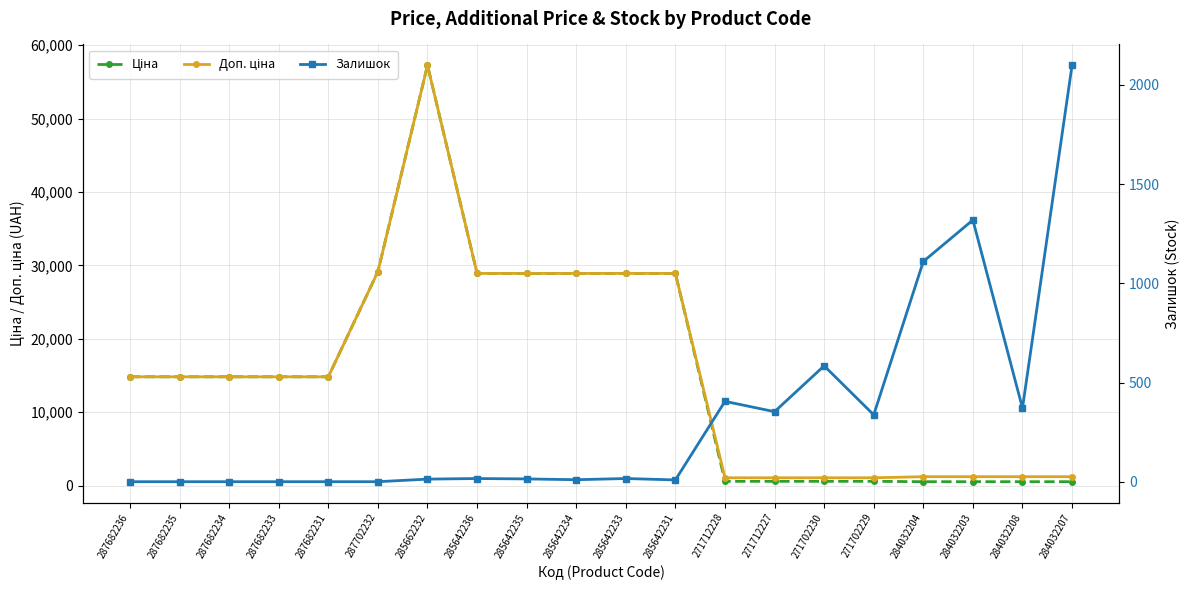

What is the sum of the Ціна values at 271712228 and 285642236?

29479.8